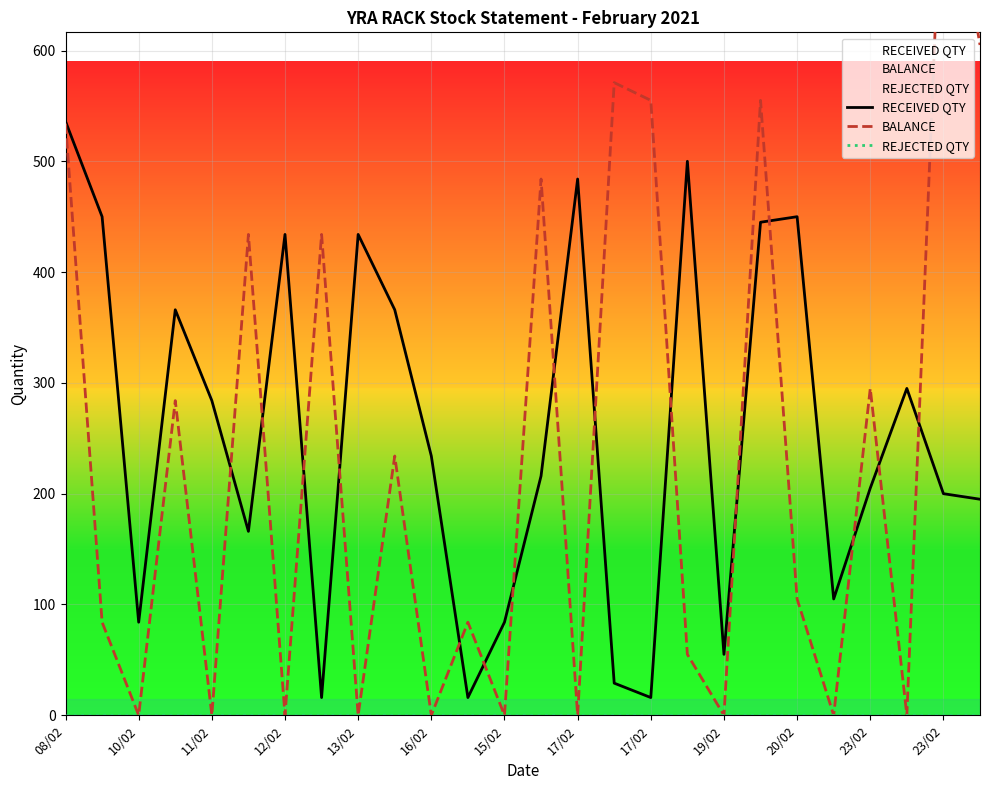

Does the chart display data point markers on the line(s)?

No